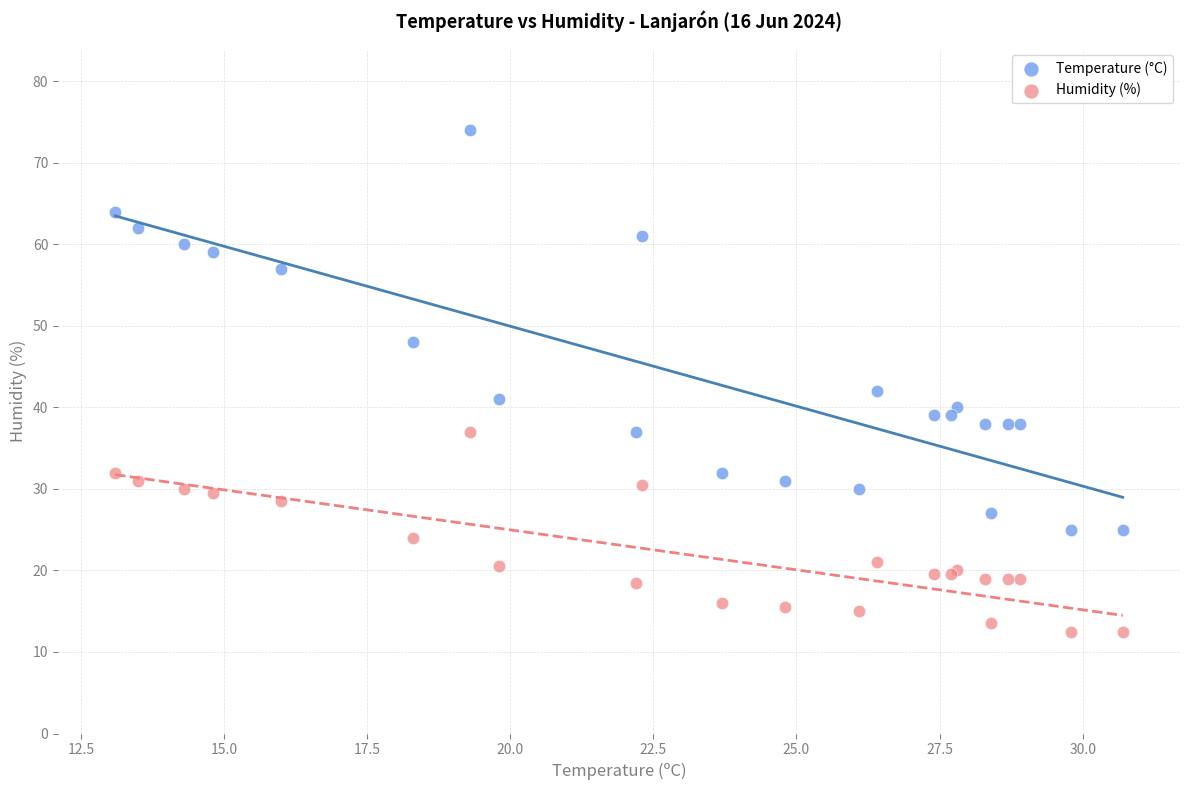

Which series contains the lowest Y value?

Humidity (%)